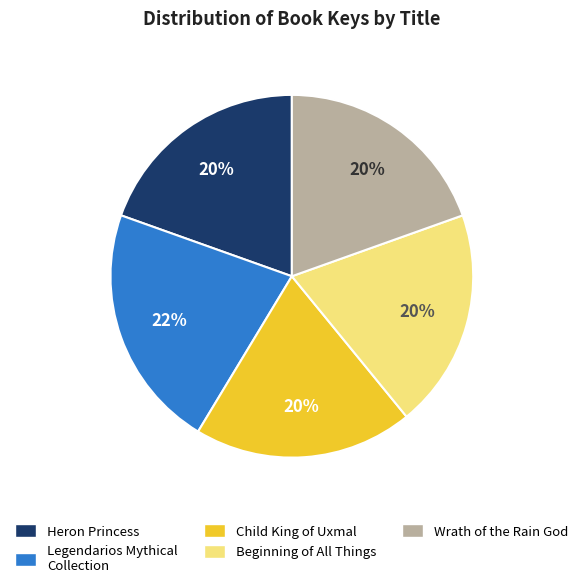

To the nearest percent, what portion does Beginning of All Things represent?

20%